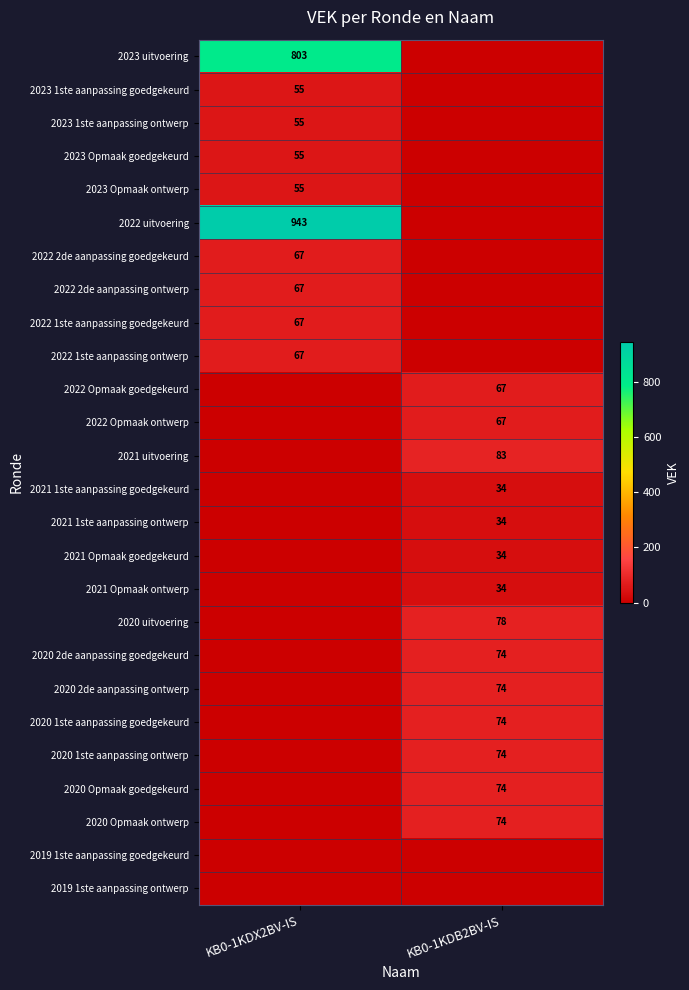

Which label corresponds to the largest value in the chart?

KB0-1KDX2BV-IS